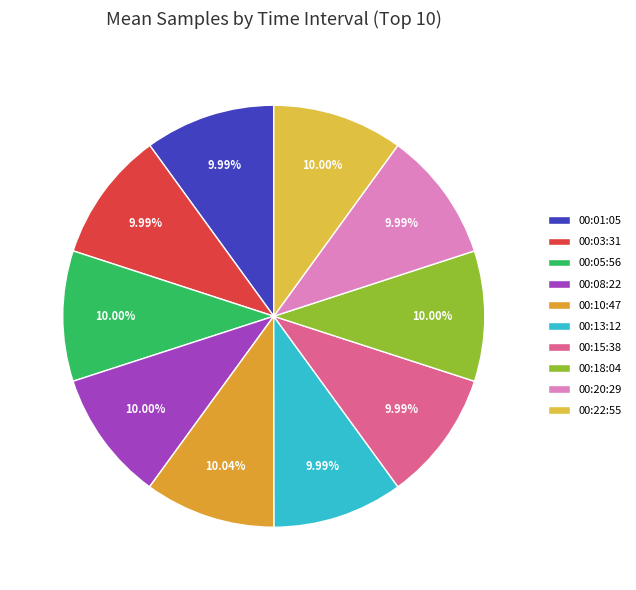

Which slice is the smallest?

00:03:31